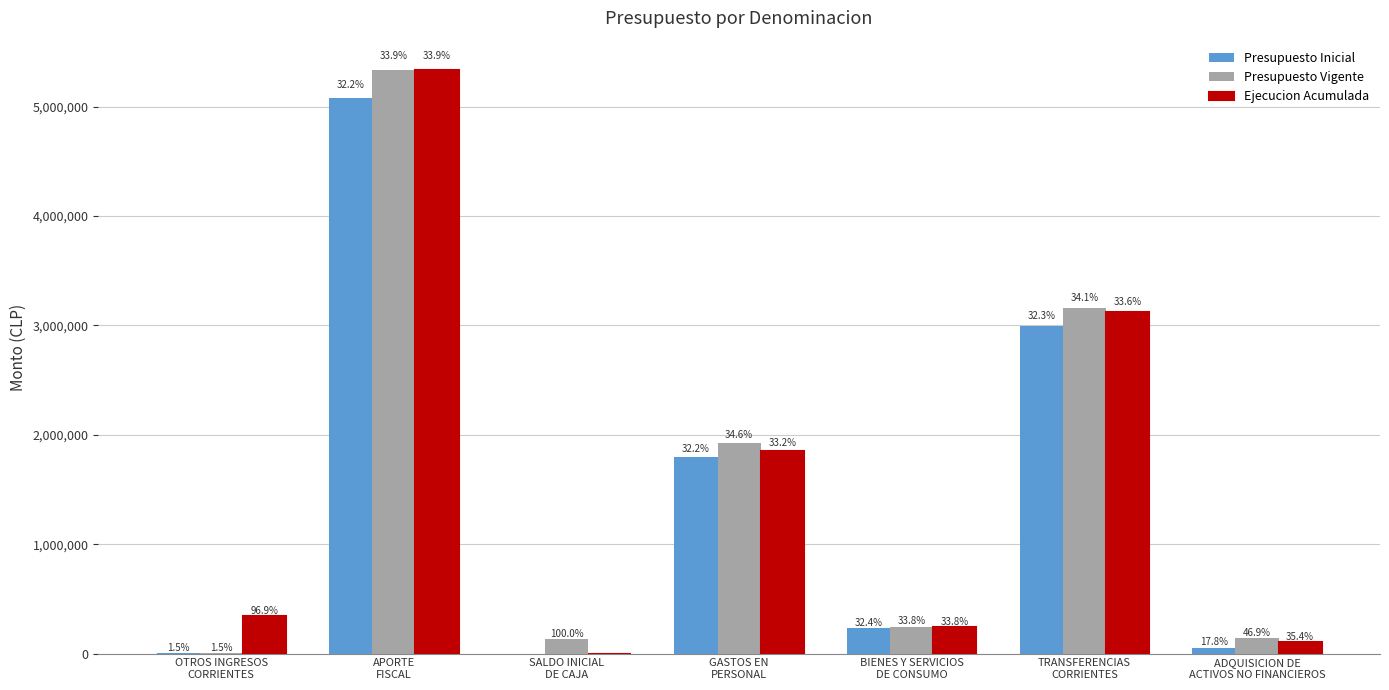

The Ejecucion Acumulada series shows 550968 at OTROS INGRESOS
CORRIENTES. True or false?

False